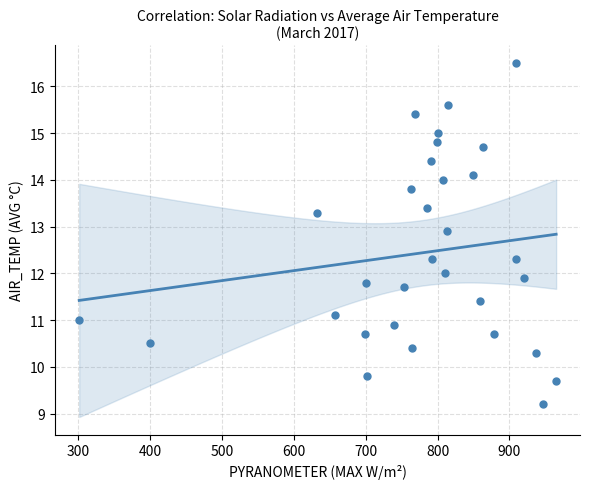

What is the range of X values (max minus min)?

663.2